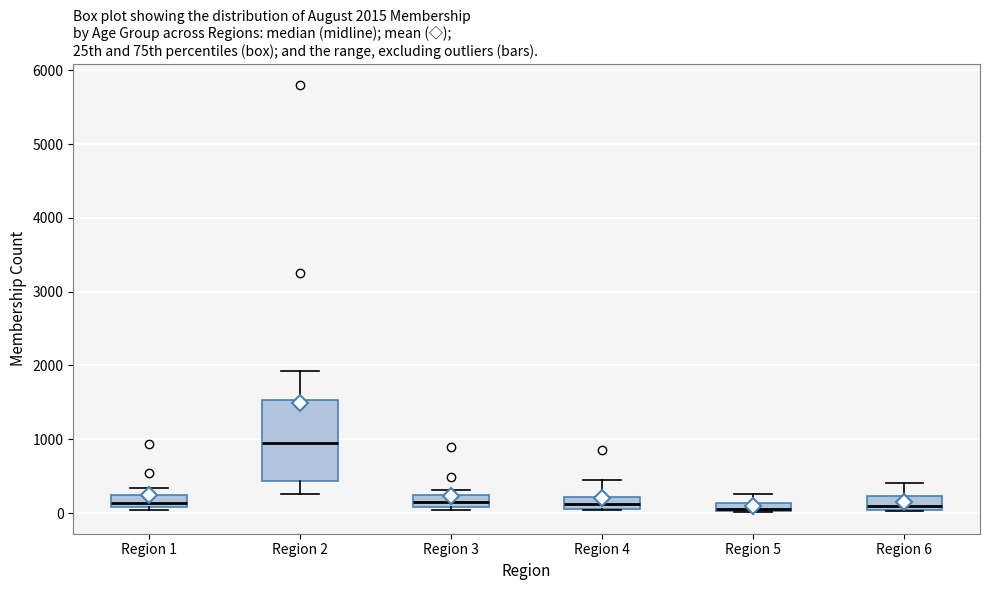

Which box has the highest median line?

Region 2